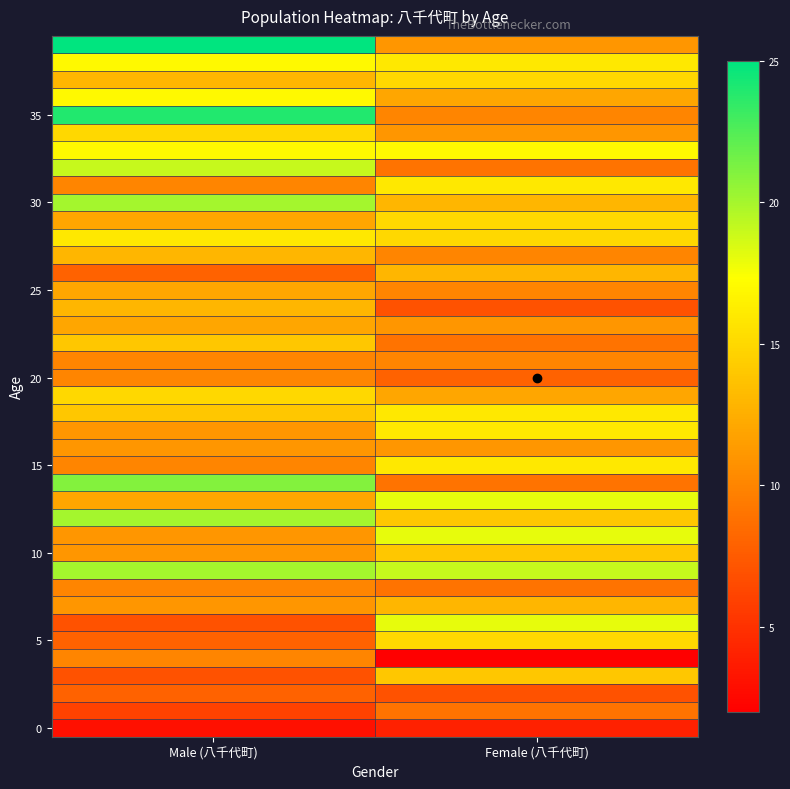

Count the number of categories in the chart.

2